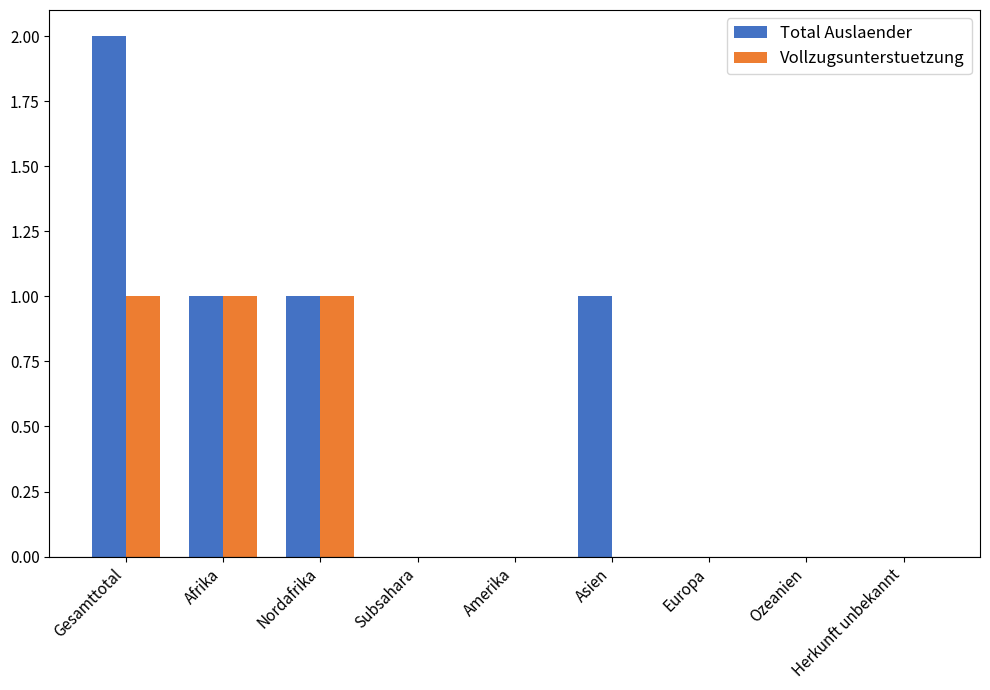

Which category has the highest value across all series?

Gesamttotal